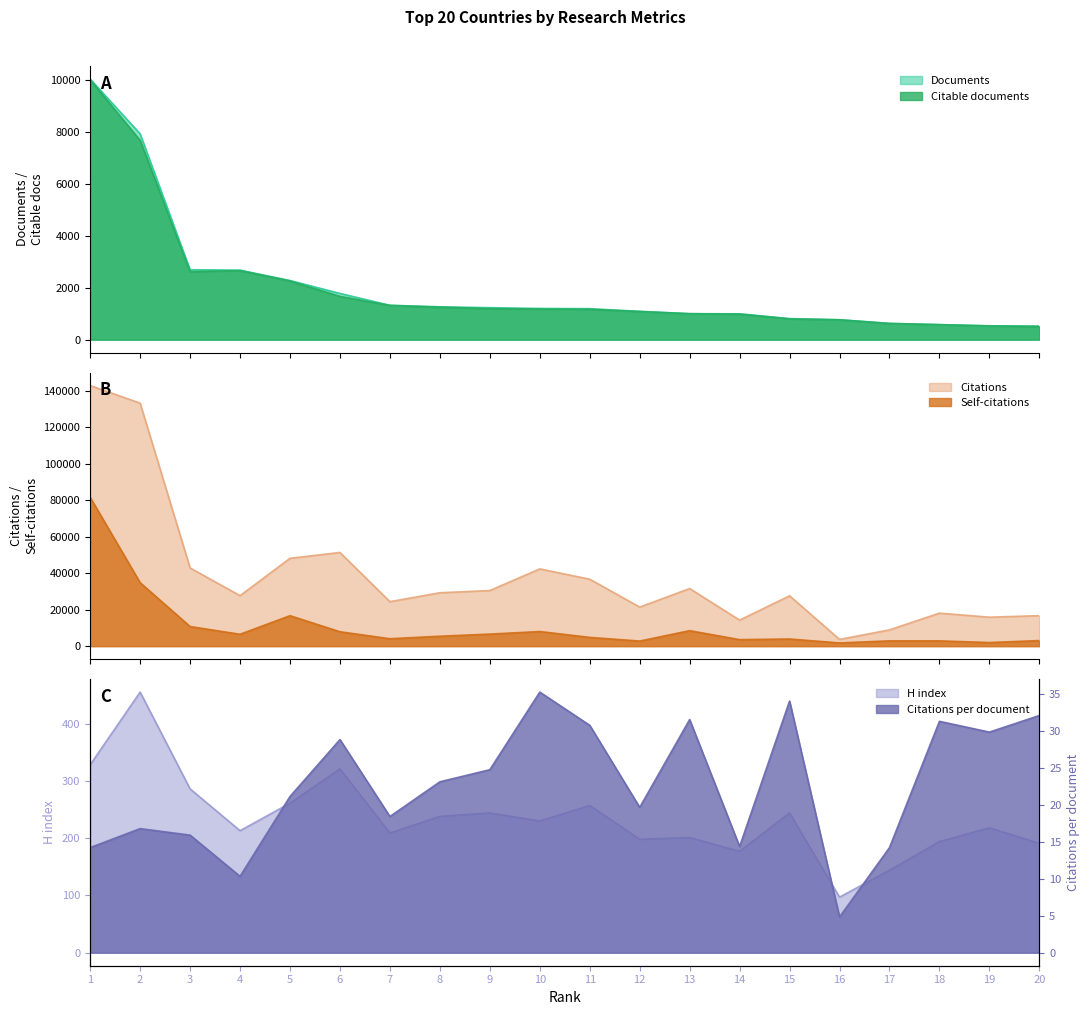

How many lines are shown in the chart?

6